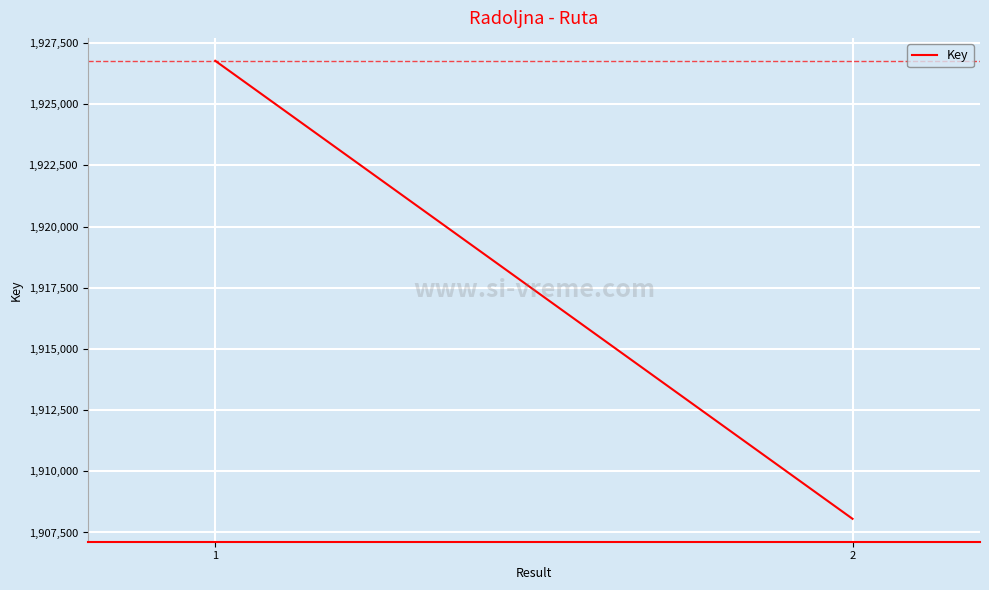

What is the average value?

1917417